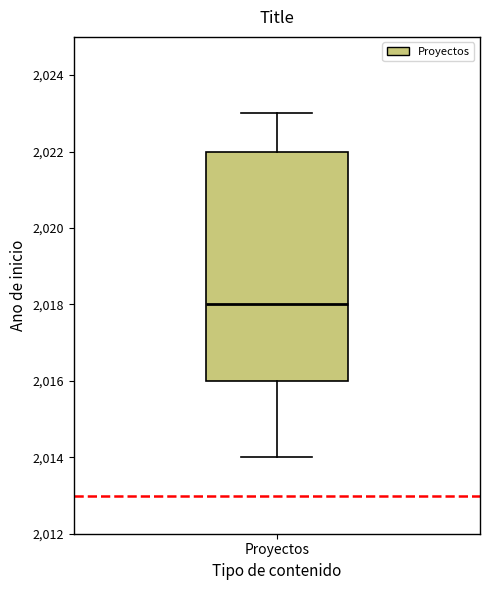

Transcribe this box plot: give where the median line is, the range the box spans, and where the two whiskers end, as read against the y-axis. The values are not printed on the chart, so give them approximately, as read against the axis.

median 2018, box 2016 to 2022, whiskers 2014 to 2023